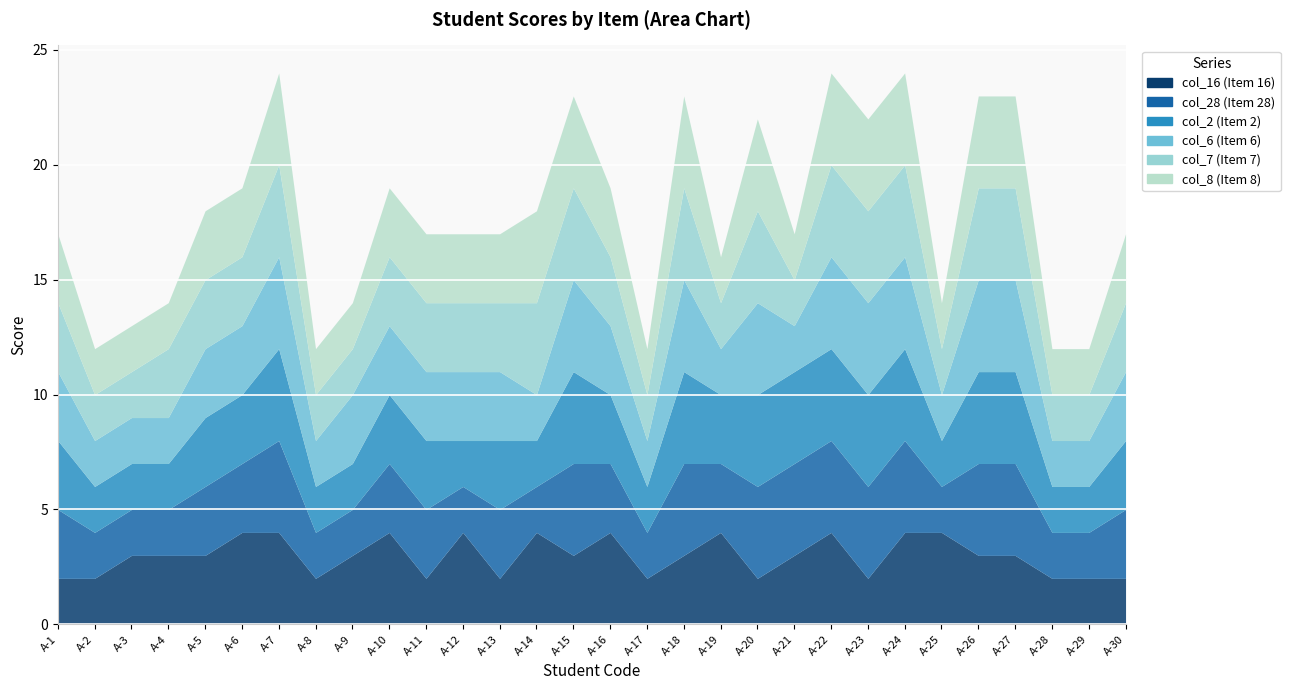

Reading left to right, extract all data points from this chart.

col_16 (Item 16): 2	2	3	3	3	4	4	2	3	4	2	4	2	4	3	4	2	3	4	2	3	4	2	4	4	3	3	2	2	2
col_28 (Item 28): 3	2	2	2	3	3	4	2	2	3	3	2	3	2	4	3	2	4	3	4	4	4	4	4	2	4	4	2	2	3
col_2 (Item 2): 3	2	2	2	3	3	4	2	2	3	3	2	3	2	4	3	2	4	3	4	4	4	4	4	2	4	4	2	2	3
col_6 (Item 6): 3	2	2	2	3	3	4	2	3	3	3	3	3	2	4	3	2	4	2	4	2	4	4	4	2	4	4	2	2	3
col_7 (Item 7): 3	2	2	3	3	3	4	2	2	3	3	3	3	4	4	3	2	4	2	4	2	4	4	4	2	4	4	2	2	3
col_8 (Item 8): 3	2	2	2	3	3	4	2	2	3	3	3	3	4	4	3	2	4	2	4	2	4	4	4	2	4	4	2	2	3